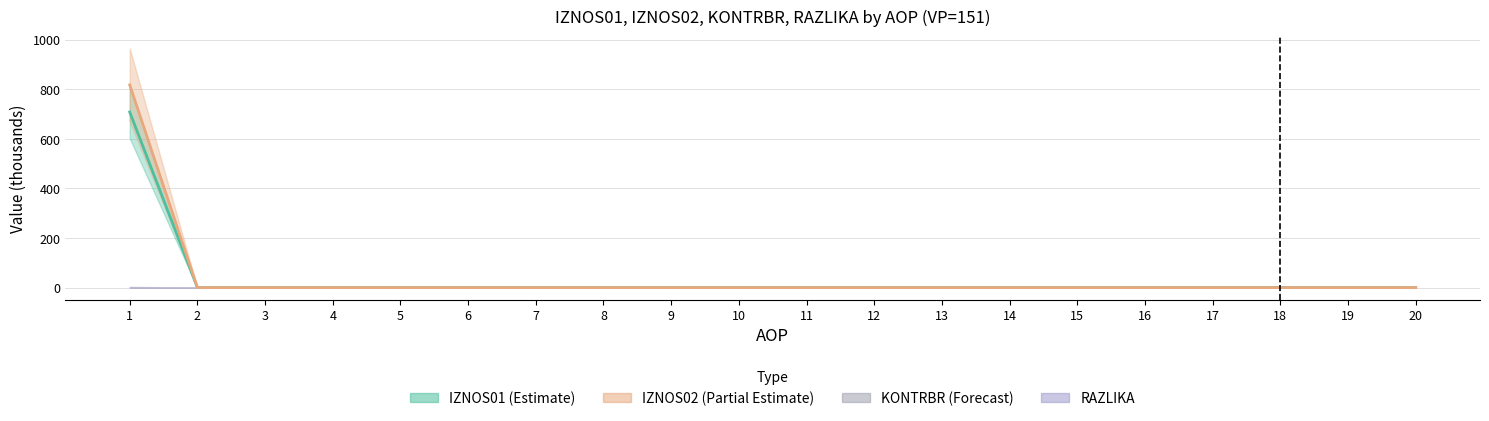

Is this an area chart (filled region under the line)?

No